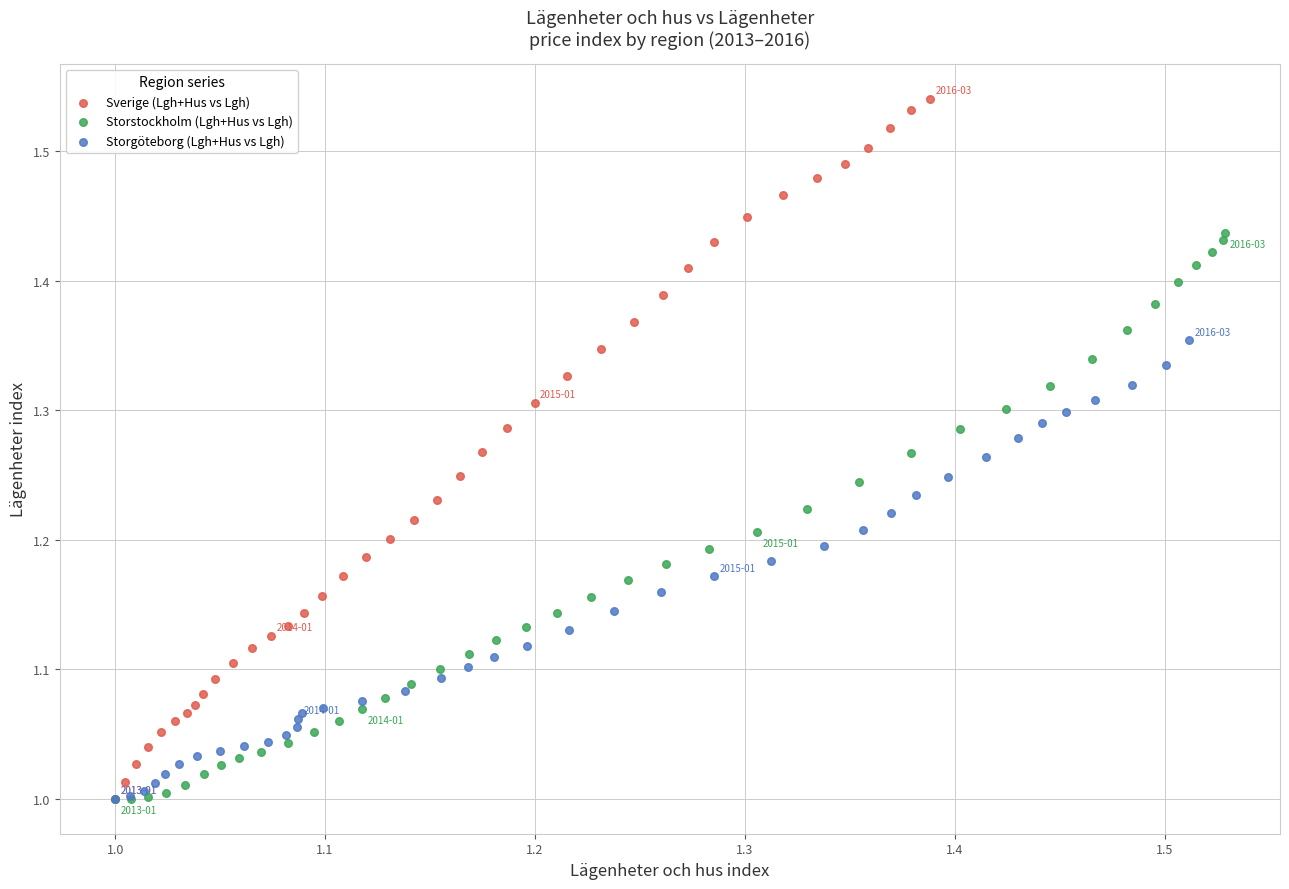

Which series has the largest Y range (max minus min)?

Sverige (Lgh+Hus vs Lgh)